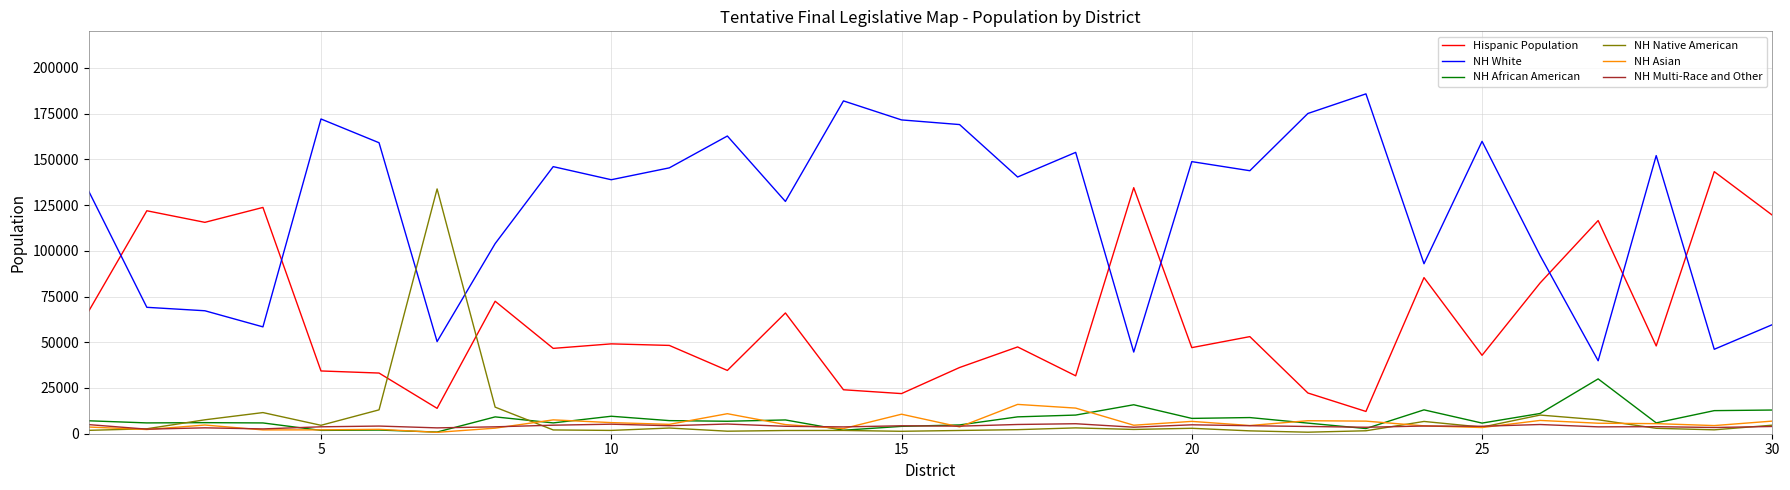

Which series has the largest total across all categories?

NH White